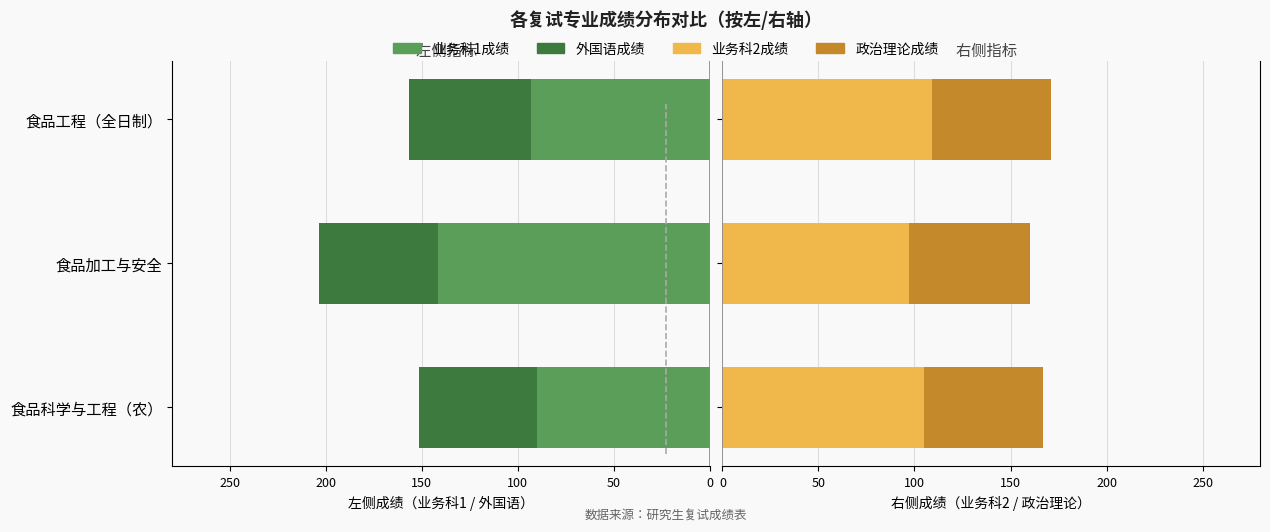

Between 食品加工与安全 and 食品科学与工程（农）, which is larger?

食品科学与工程（农）